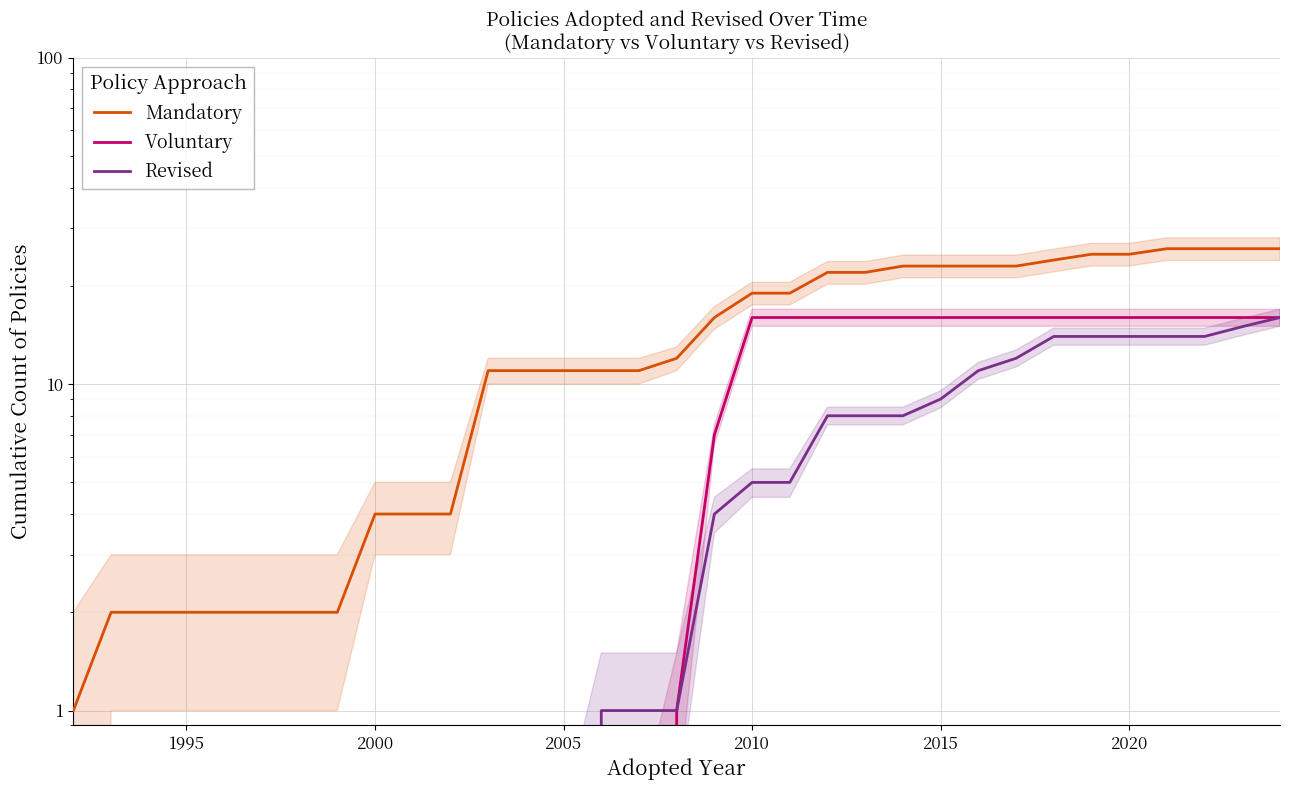

How many data points in Mandatory are above 12?

16